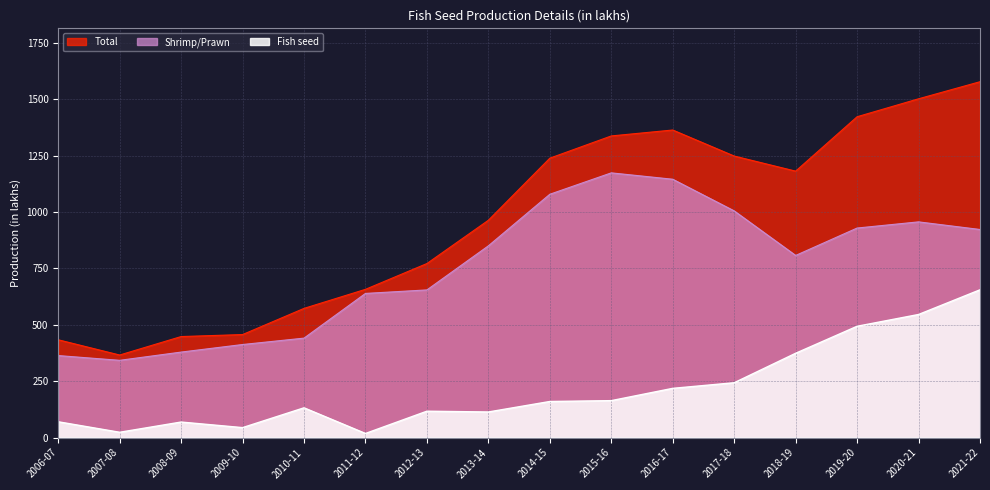

Is the value of Fish seed at 2021-22 greater than the value of Total at 2018-19?

No